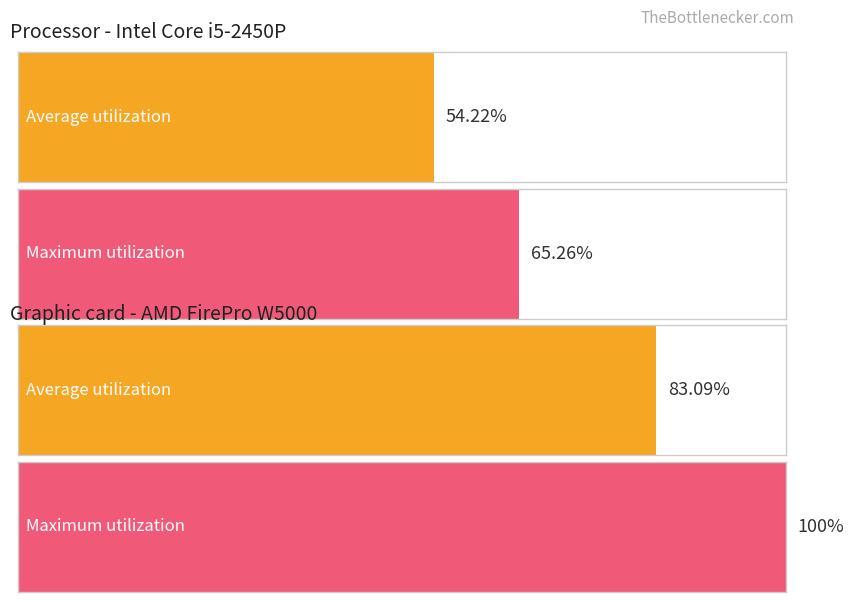

Rank the series by their maximum value, from highest to lowest.

Maximum utilization, Average utilization